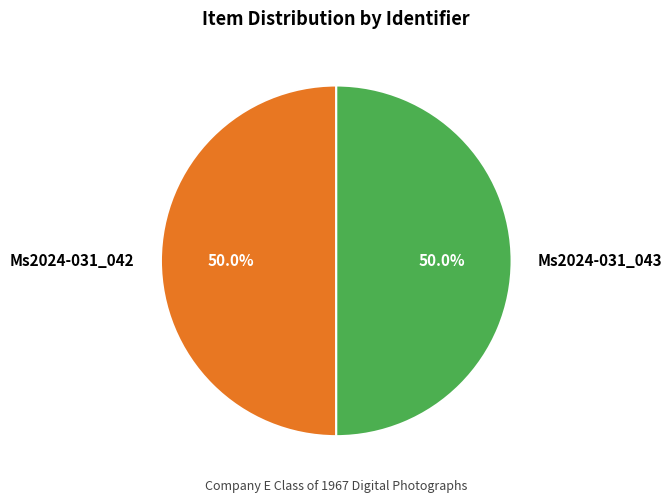

What is the ratio of the value at Ms2024-031_043 to the value at Ms2024-031_042?

1.0